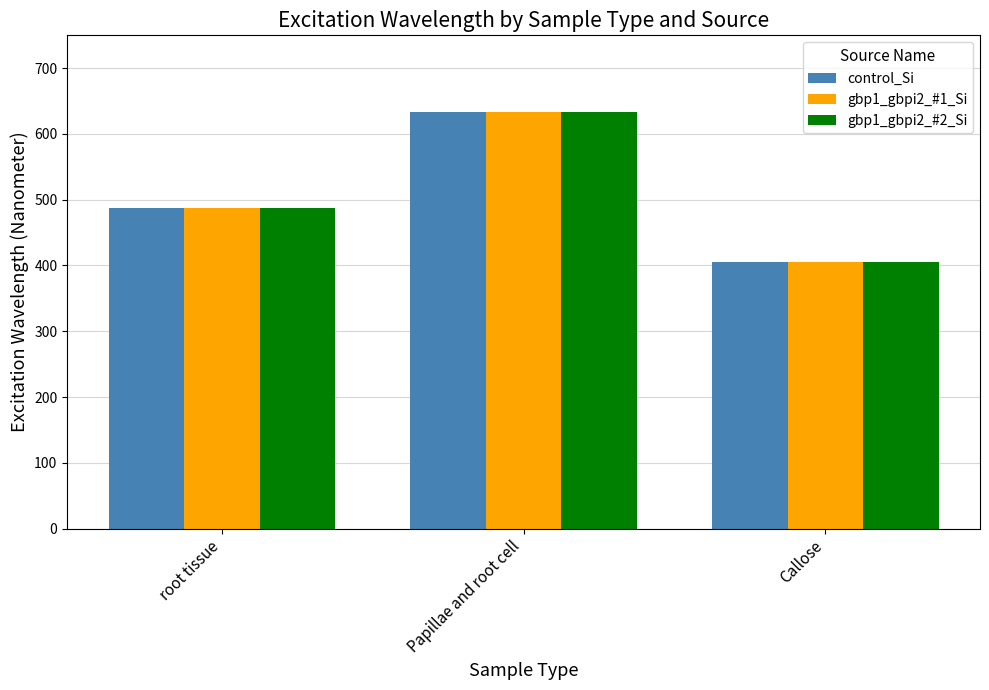

Where is control_Si nearest to the value 519?

root tissue